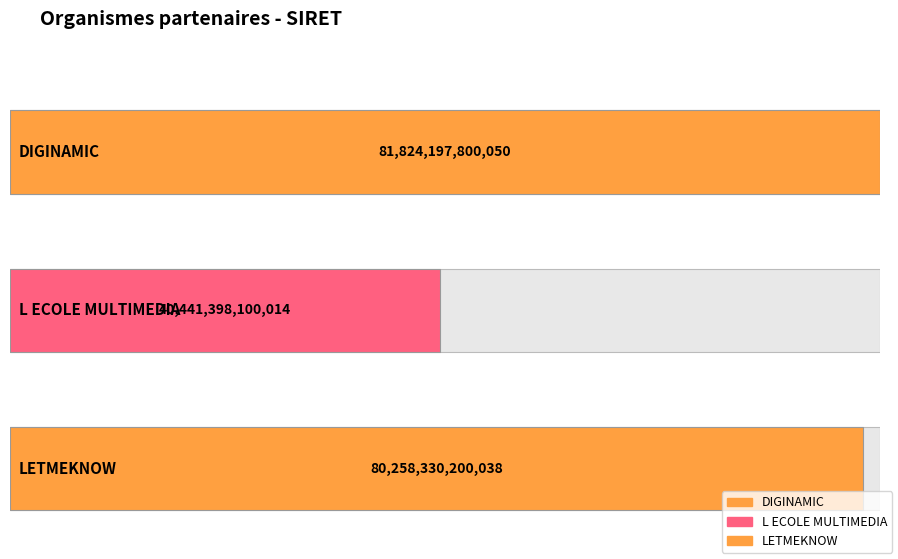

List the labels in order of value, smallest first.

L ECOLE MULTIMEDIA, LETMEKNOW, DIGINAMIC